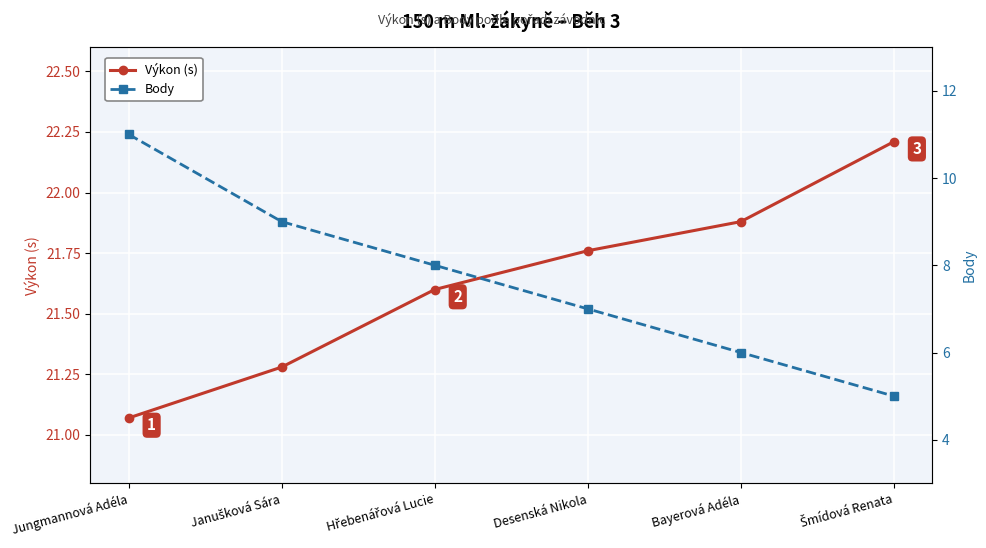

The Body series shows 5.0 at Šmídová Renata. True or false?

True